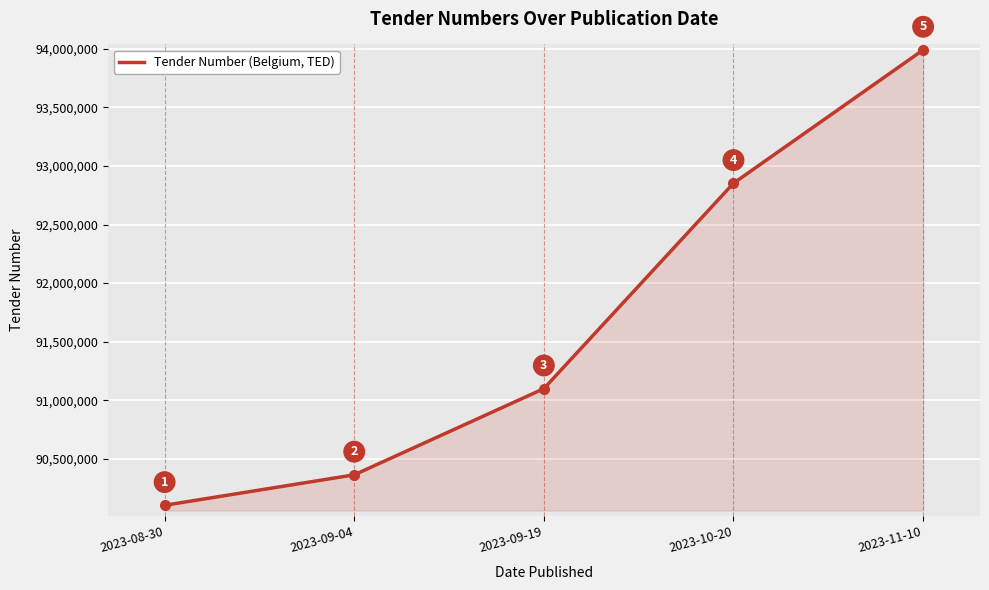

What is the difference between the maximum and minimum values?

3883865